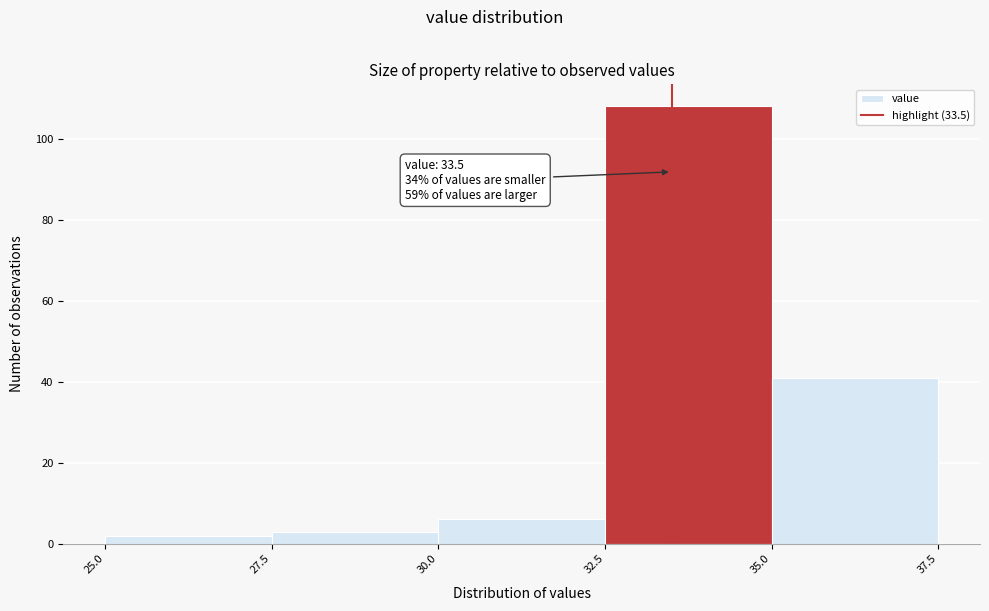

Which range on the x-axis has the tallest bar?

32.5 to 35.0